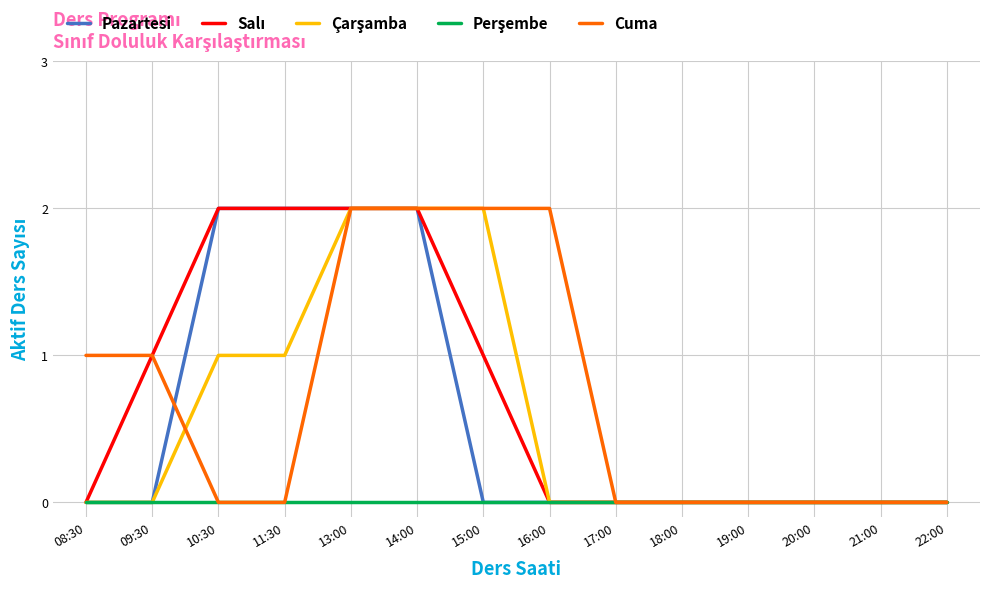

The Pazartesi series shows 1 at 16:00. True or false?

False